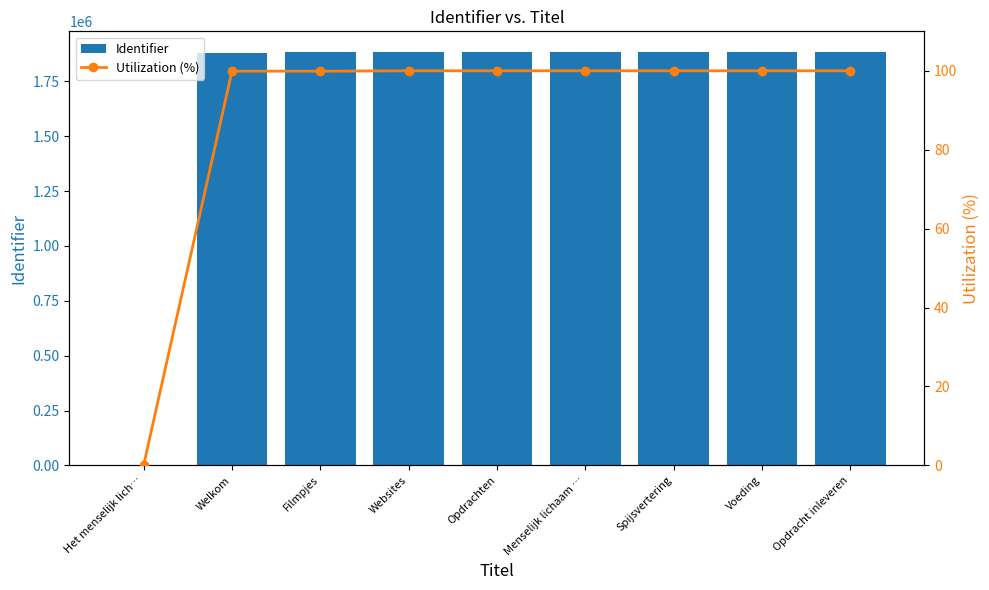

Is the value of Identifier at Voeding greater than the value of Utilization (%) at Welkom?

Yes